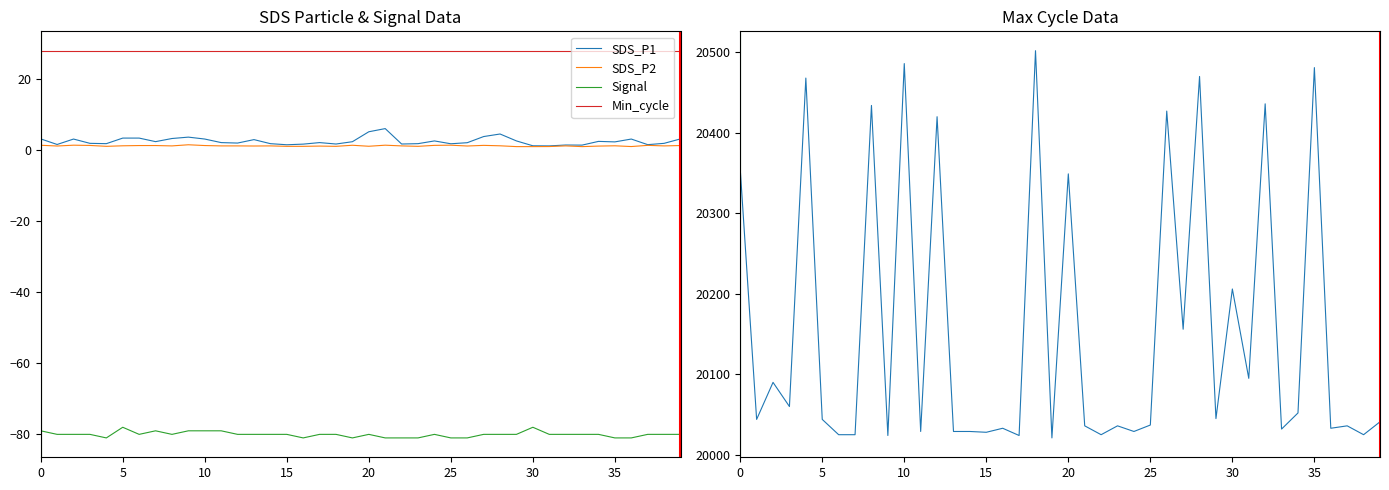

What is the sum of the Signal values at 36 and 29?

-161.0